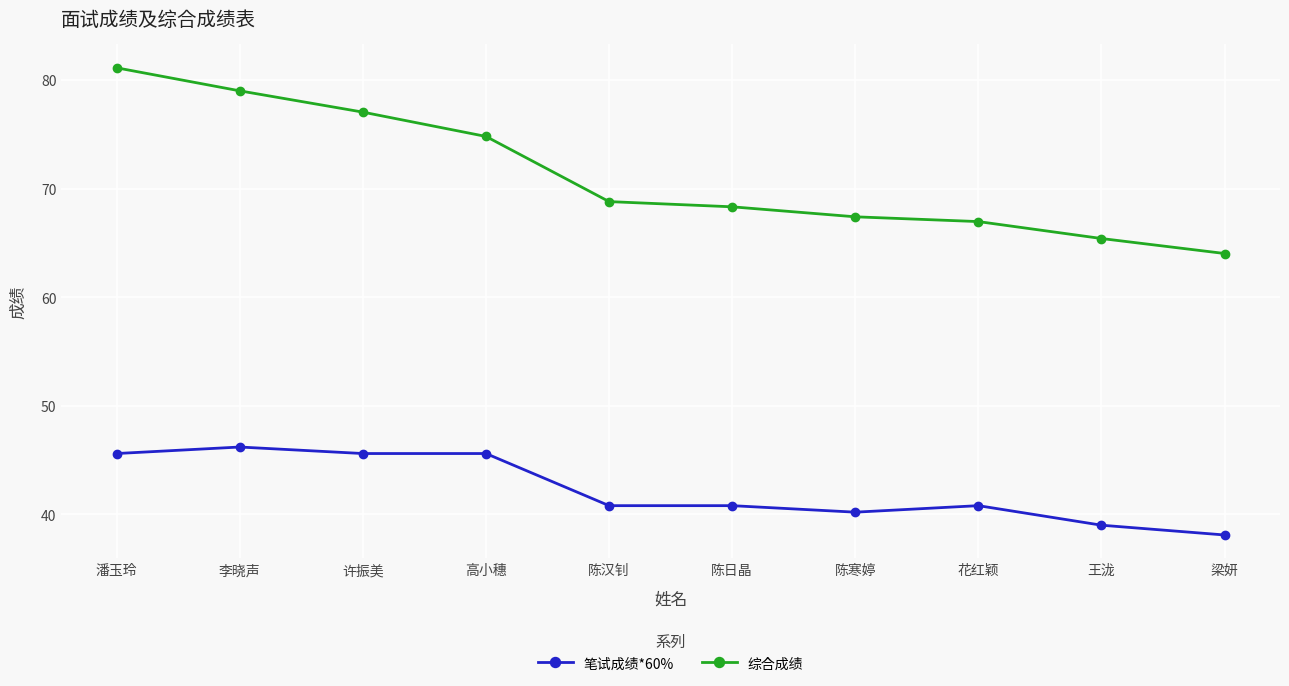

Is it true that 笔试成绩*60% equals 45.6 at 潘玉玲?

True